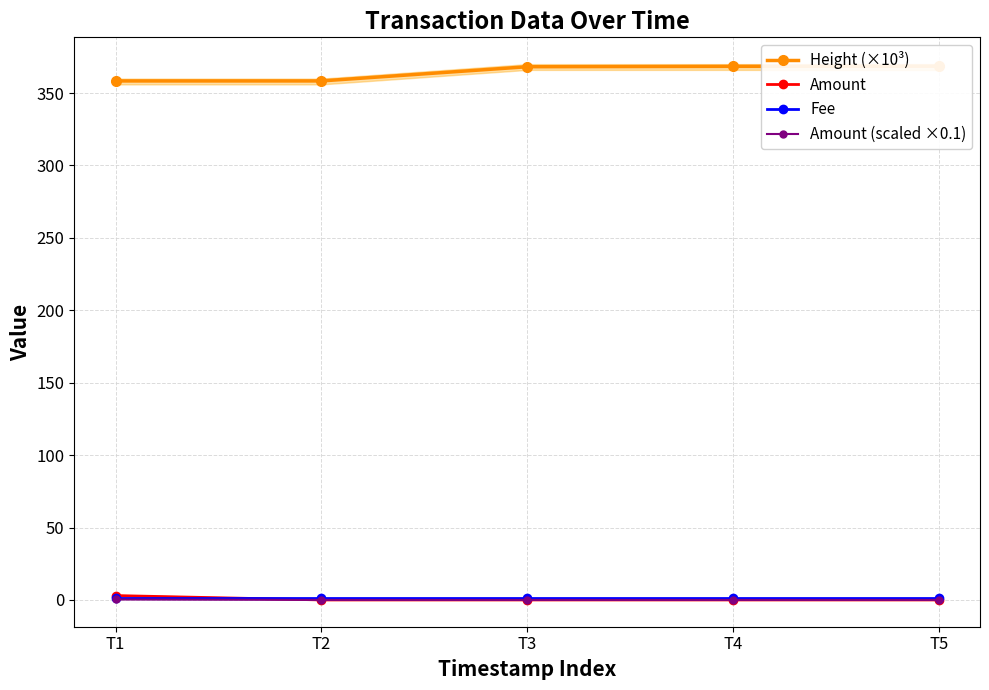

Which series has the largest range (max minus min)?

Height (×10³)